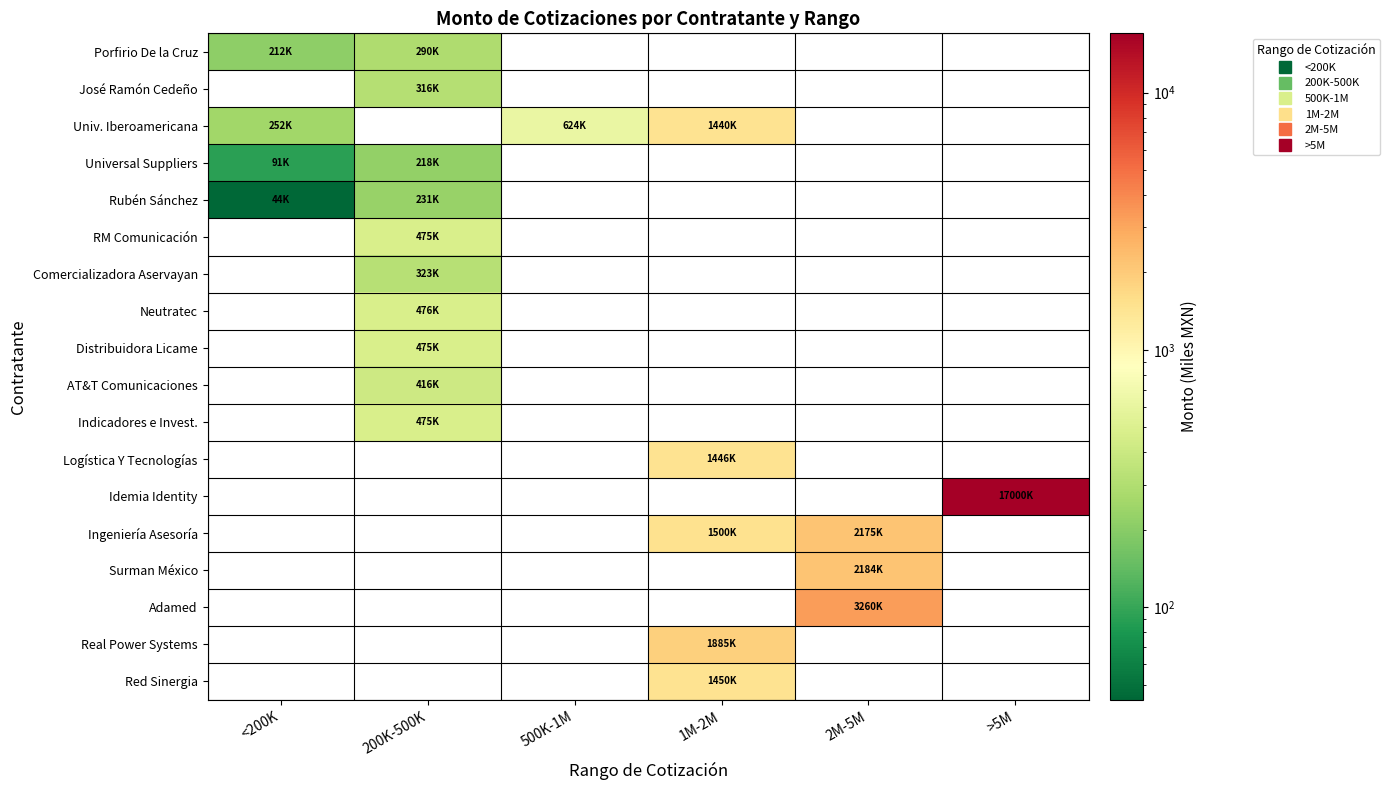

Reading left to right, list all the values displayed in this chart.

Porfirio De la Cruz: <200K=212.5	200K-500K=290.0	500K-1M=0.0	1M-2M=0.0	2M-5M=0.0	>5M=0.0
José Ramón Cedeño: <200K=0.0	200K-500K=316.2	500K-1M=0.0	1M-2M=0.0	2M-5M=0.0	>5M=0.0
Univ. Iberoamericana: <200K=252.0	200K-500K=0.0	500K-1M=624.1	1M-2M=1439.6	2M-5M=0.0	>5M=0.0
Universal Suppliers: <200K=90.5	200K-500K=218.4	500K-1M=0.0	1M-2M=0.0	2M-5M=0.0	>5M=0.0
Rubén Sánchez: <200K=43.7	200K-500K=231.0	500K-1M=0.0	1M-2M=0.0	2M-5M=0.0	>5M=0.0
RM Comunicación: <200K=0.0	200K-500K=475.0	500K-1M=0.0	1M-2M=0.0	2M-5M=0.0	>5M=0.0
Comercializadora Aservayan: <200K=0.0	200K-500K=322.7	500K-1M=0.0	1M-2M=0.0	2M-5M=0.0	>5M=0.0
Neutratec: <200K=0.0	200K-500K=475.6	500K-1M=0.0	1M-2M=0.0	2M-5M=0.0	>5M=0.0
Distribuidora Licame: <200K=0.0	200K-500K=475.0	500K-1M=0.0	1M-2M=0.0	2M-5M=0.0	>5M=0.0
AT&T Comunicaciones: <200K=0.0	200K-500K=416.0	500K-1M=0.0	1M-2M=0.0	2M-5M=0.0	>5M=0.0
Indicadores e Invest.: <200K=0.0	200K-500K=475.0	500K-1M=0.0	1M-2M=0.0	2M-5M=0.0	>5M=0.0
Logística Y Tecnologías: <200K=0.0	200K-500K=0.0	500K-1M=0.0	1M-2M=1445.5	2M-5M=0.0	>5M=0.0
Idemia Identity: <200K=0.0	200K-500K=0.0	500K-1M=0.0	1M-2M=0.0	2M-5M=0.0	>5M=17000.0
Ingeniería Asesoría: <200K=0.0	200K-500K=0.0	500K-1M=0.0	1M-2M=1500.0	2M-5M=2175.0	>5M=0.0
Surman México: <200K=0.0	200K-500K=0.0	500K-1M=0.0	1M-2M=0.0	2M-5M=2183.9	>5M=0.0
Adamed: <200K=0.0	200K-500K=0.0	500K-1M=0.0	1M-2M=0.0	2M-5M=3259.8	>5M=0.0
Real Power Systems: <200K=0.0	200K-500K=0.0	500K-1M=0.0	1M-2M=1885.0	2M-5M=0.0	>5M=0.0
Red Sinergia: <200K=0.0	200K-500K=0.0	500K-1M=0.0	1M-2M=1450.0	2M-5M=0.0	>5M=0.0